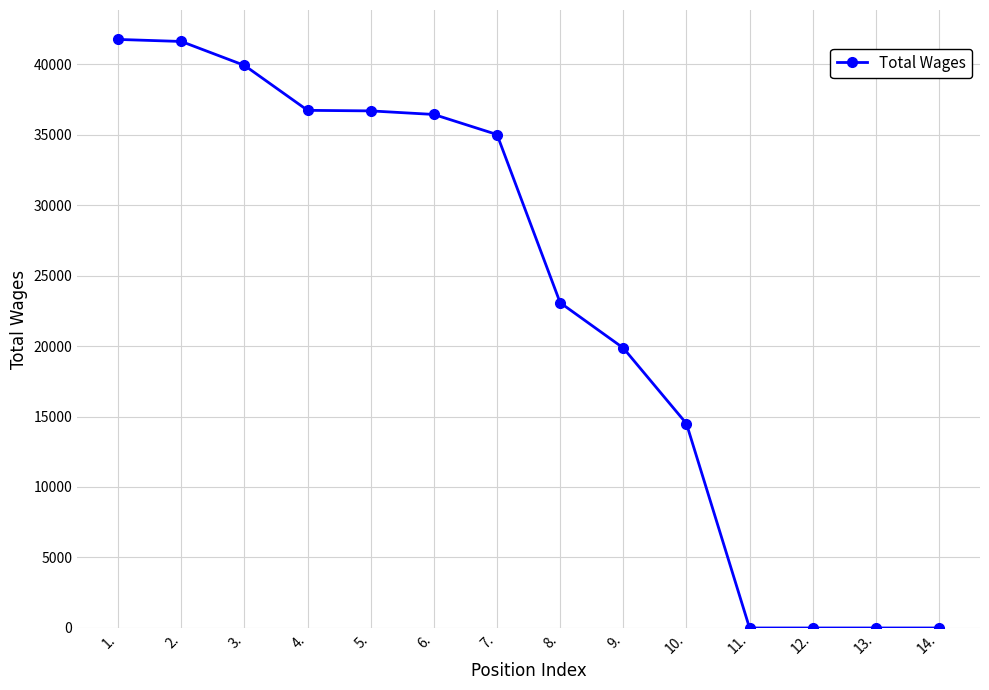

What is the difference between the values at 7. and 13.?

35000